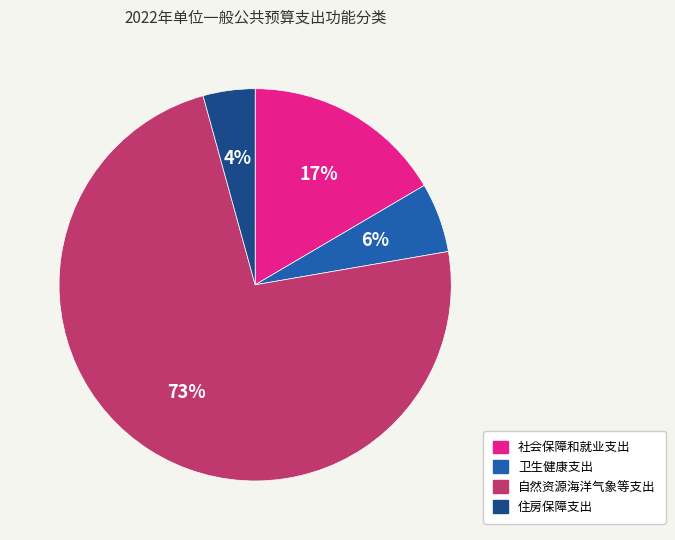

Does 住房保障支出 represent more than half of the total?

No